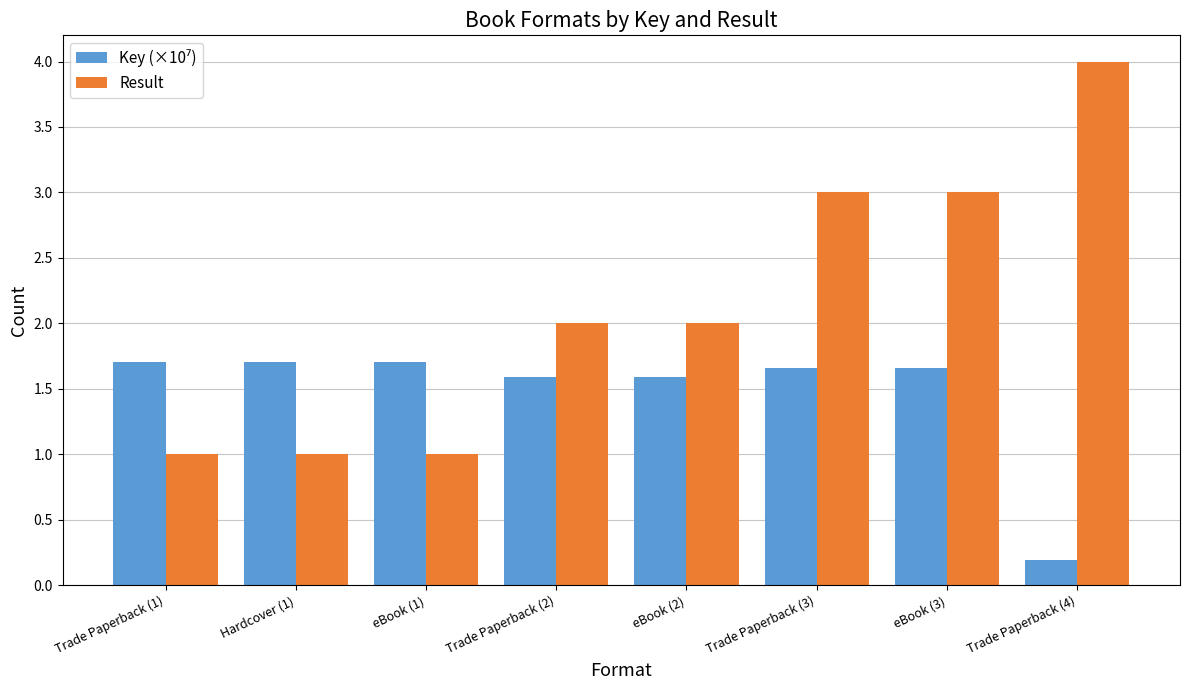

What is the difference between the maximum and minimum values in the Result series?

3.0